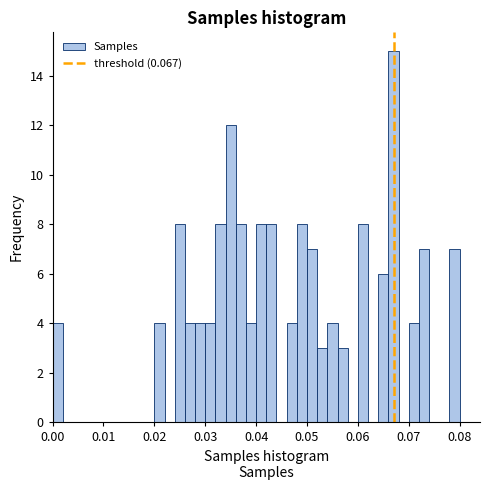

Read against the x-axis, roughly where is the centre of the tallest bar?

0.067